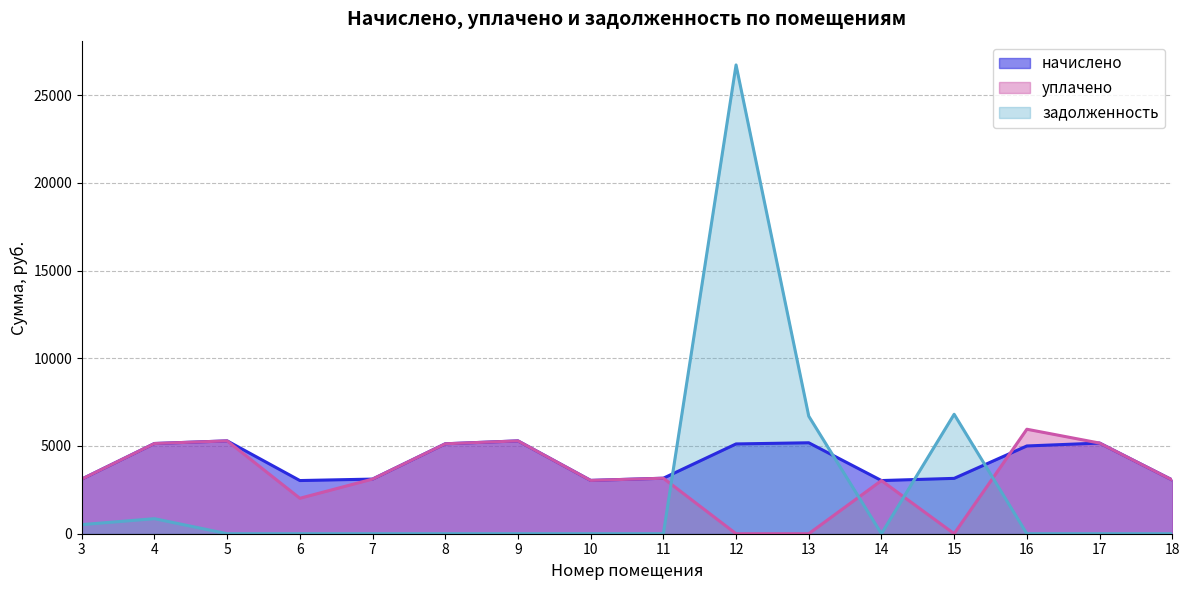

At which label does начислено first exceed 5001?

4